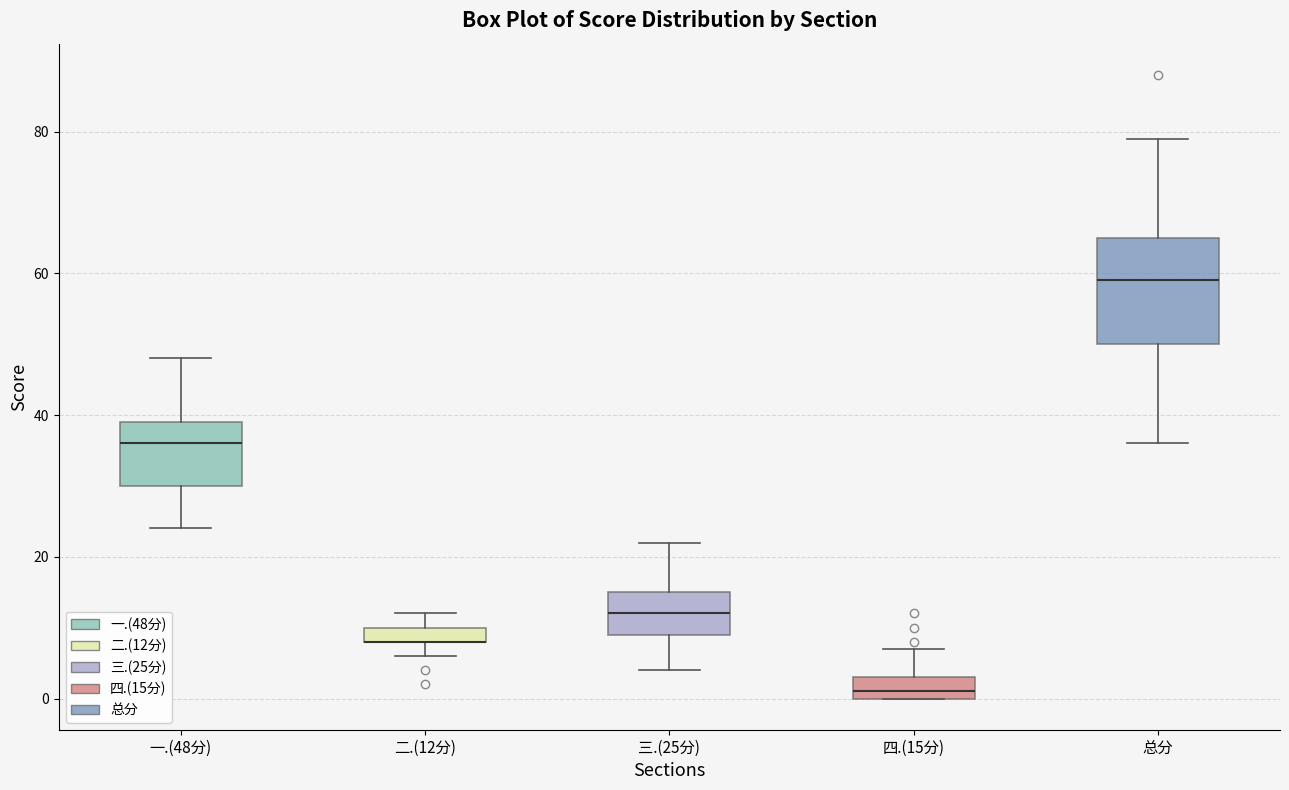

Where does the upper whisker of the box for 一.(48分) end on the y-axis? The values are not printed on the chart, so give them approximately, as read against the axis.

48